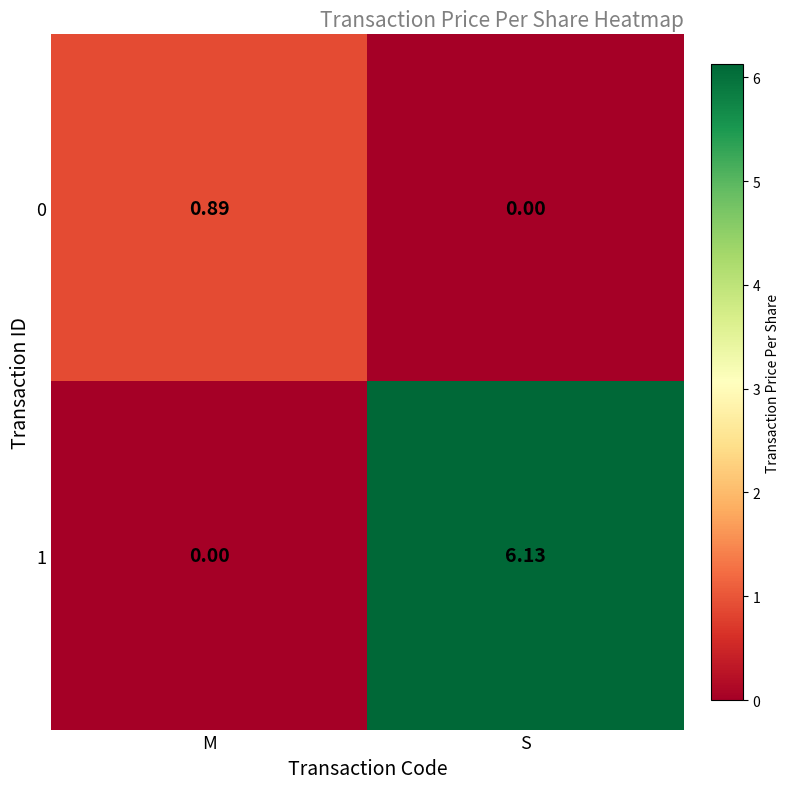

Which category has the lowest value in the 0 series?

S